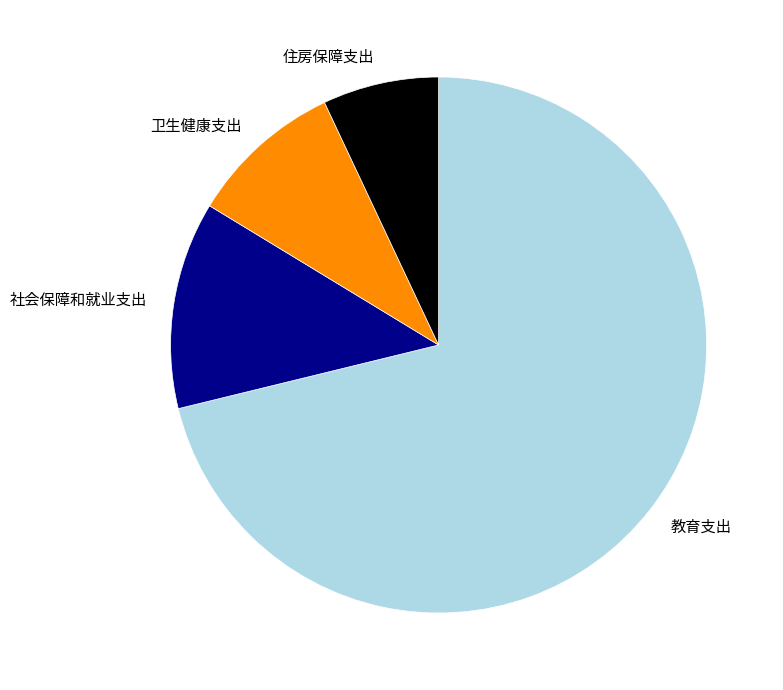

Do 教育支出 and 卫生健康支出 together represent more than half of the pie?

Yes